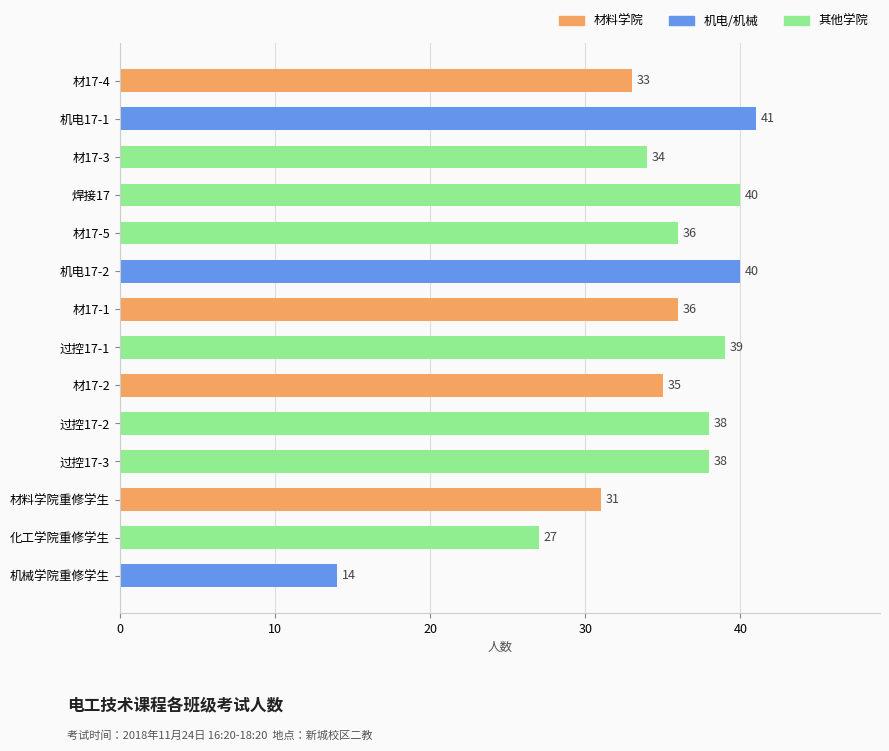

Reading top to bottom, extract all data points from this chart.

33	41	34	40	36	40	36	39	35	38	38	31	27	14